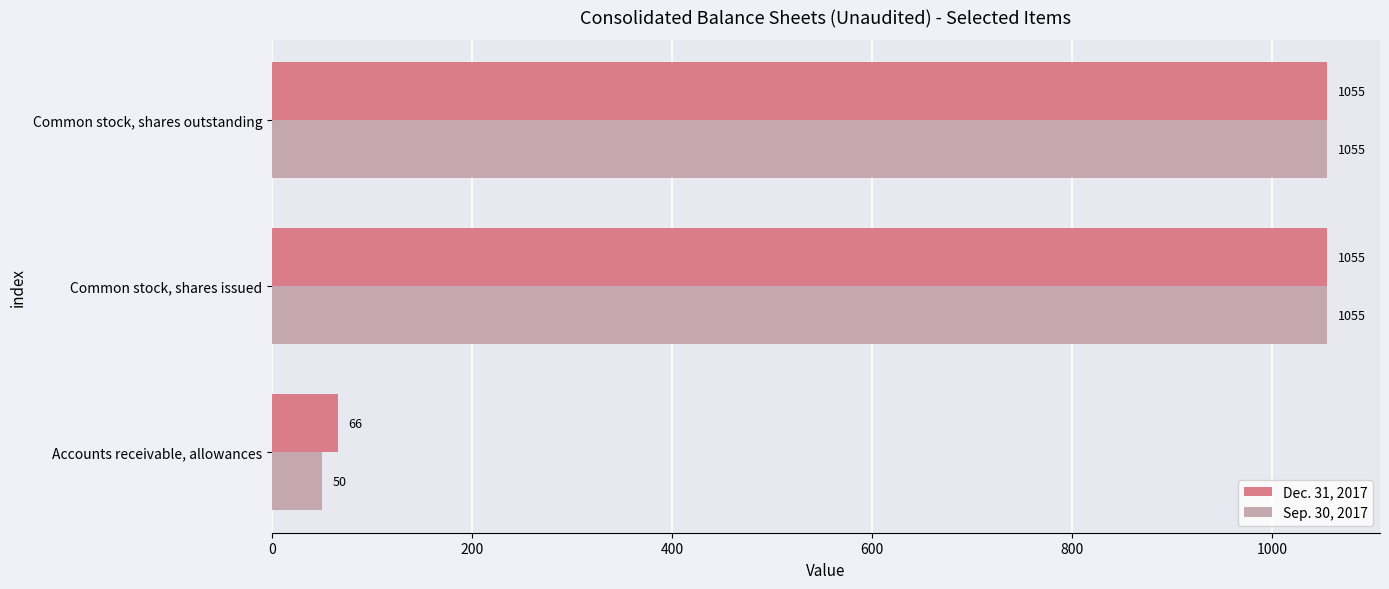

Which series has the widest spread of values?

Sep. 30, 2017